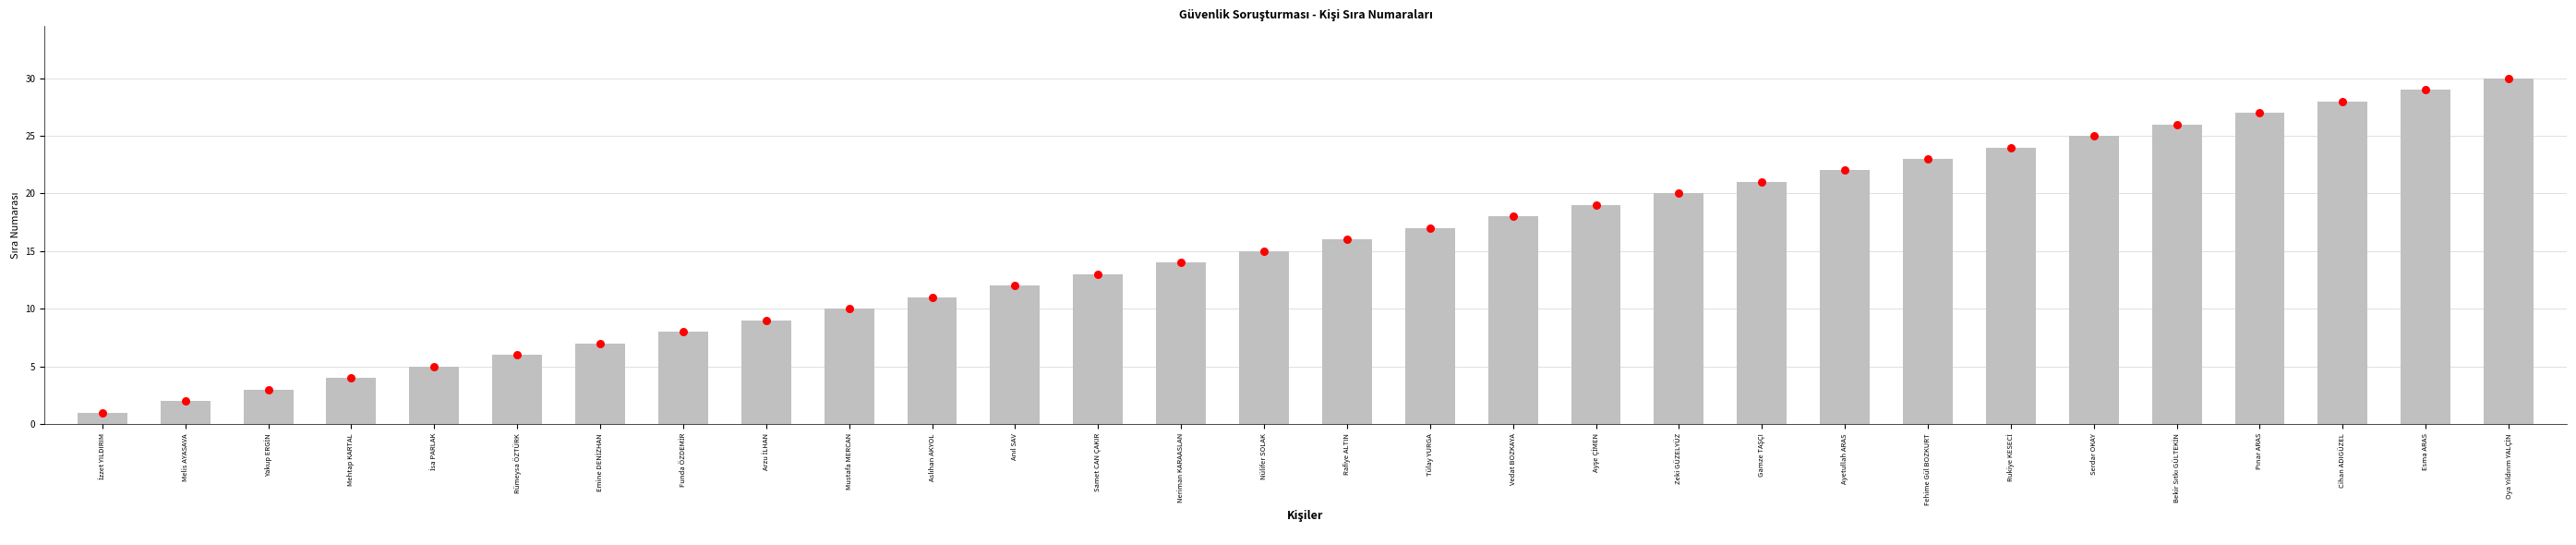

At how many categories does at least one series exceed 2?

28